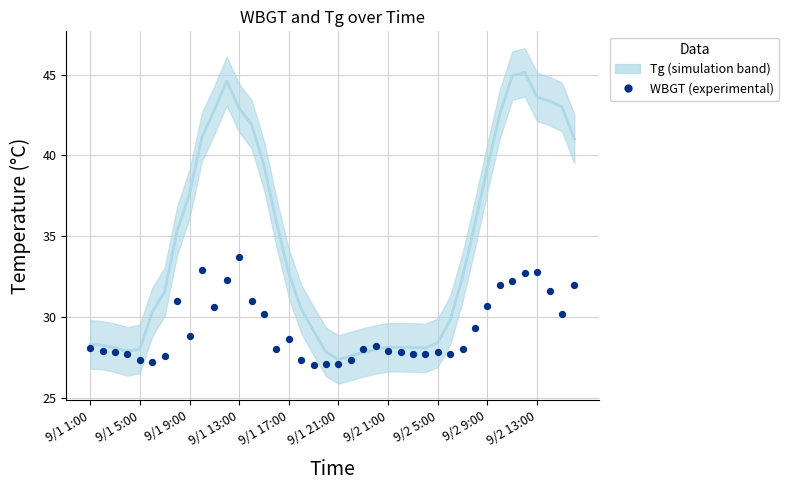

Which series contains the lowest Y value?

WBGT